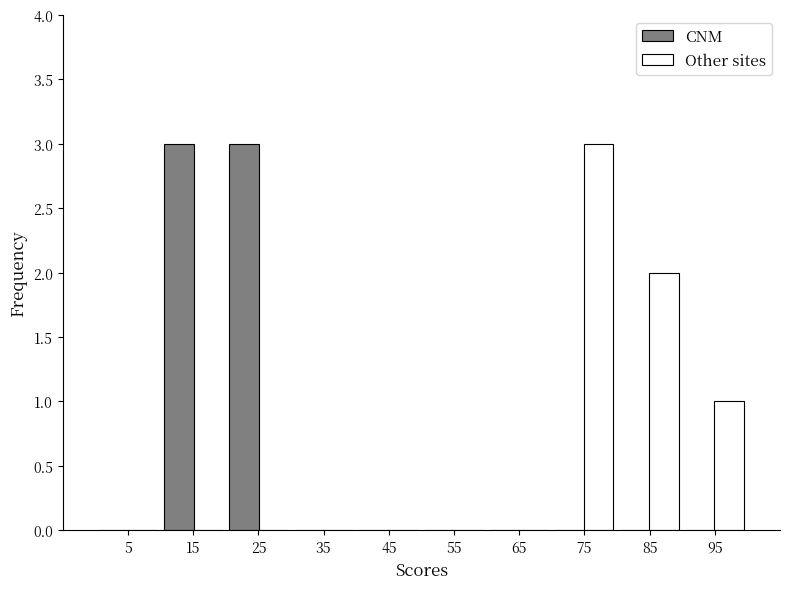

Reading left to right, list every range on the x-axis with the height of the bar of each series over it. The values are not printed on the chart, so give them approximately, as read against the axis.

0 to 10: CNM=0	Other sites=0
10 to 20: CNM=3	Other sites=0
20 to 30: CNM=3	Other sites=0
30 to 40: CNM=0	Other sites=0
40 to 50: CNM=0	Other sites=0
50 to 60: CNM=0	Other sites=0
60 to 70: CNM=0	Other sites=0
70 to 80: CNM=0	Other sites=3
80 to 90: CNM=0	Other sites=2
90 to 100: CNM=0	Other sites=1